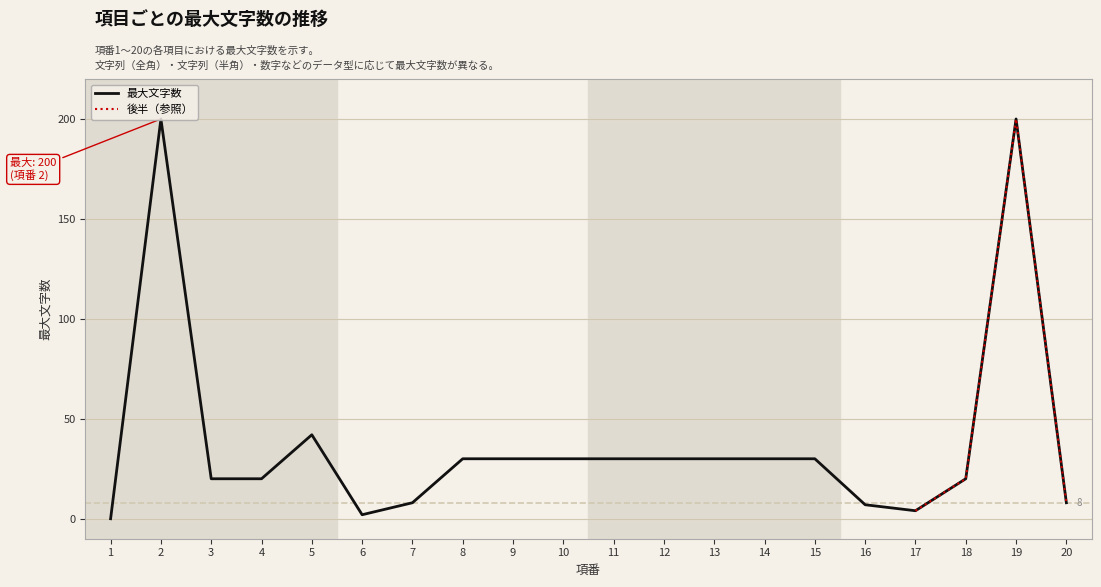

Is it true that the value at 18 is 20?

True